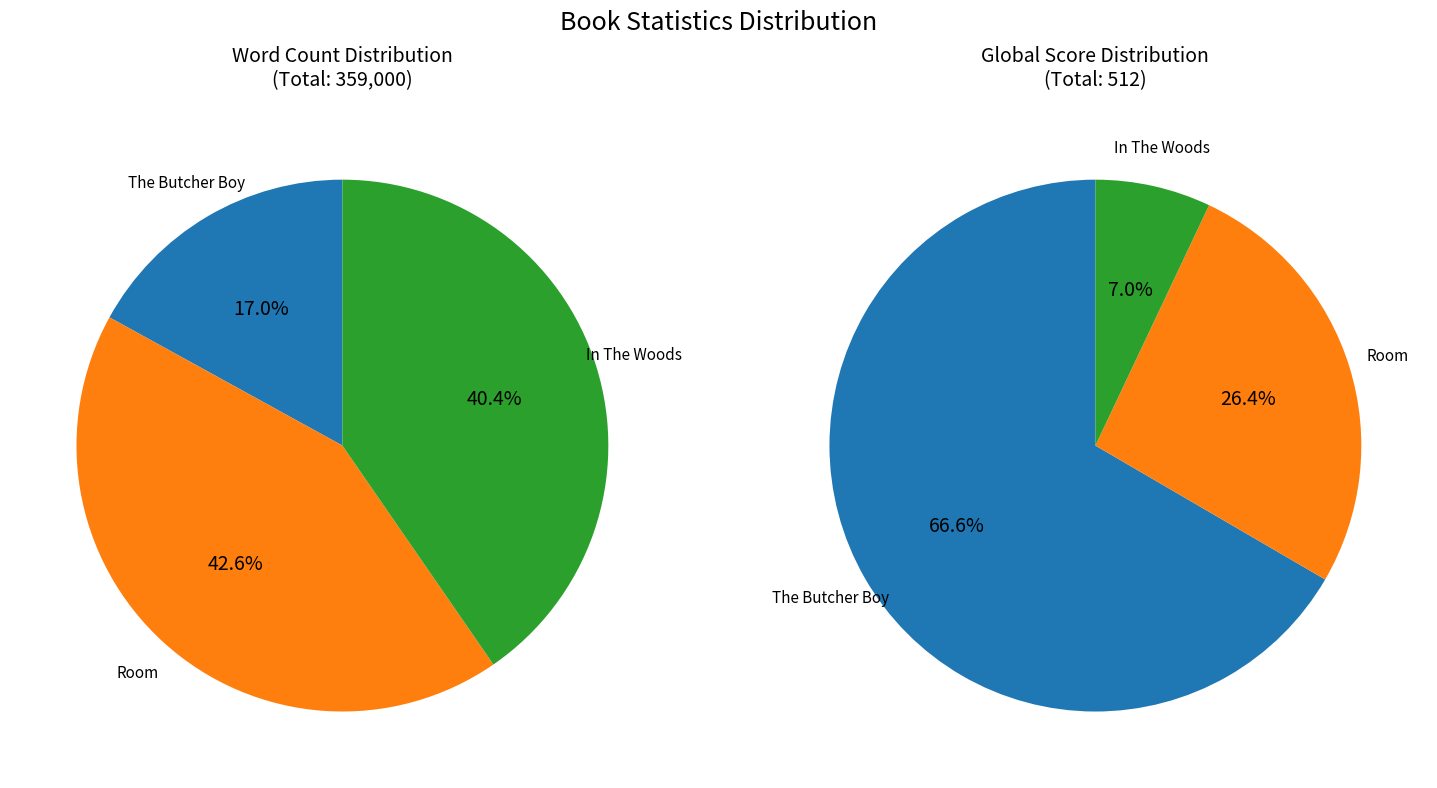

To the nearest percent, what is the average slice percentage?

33%